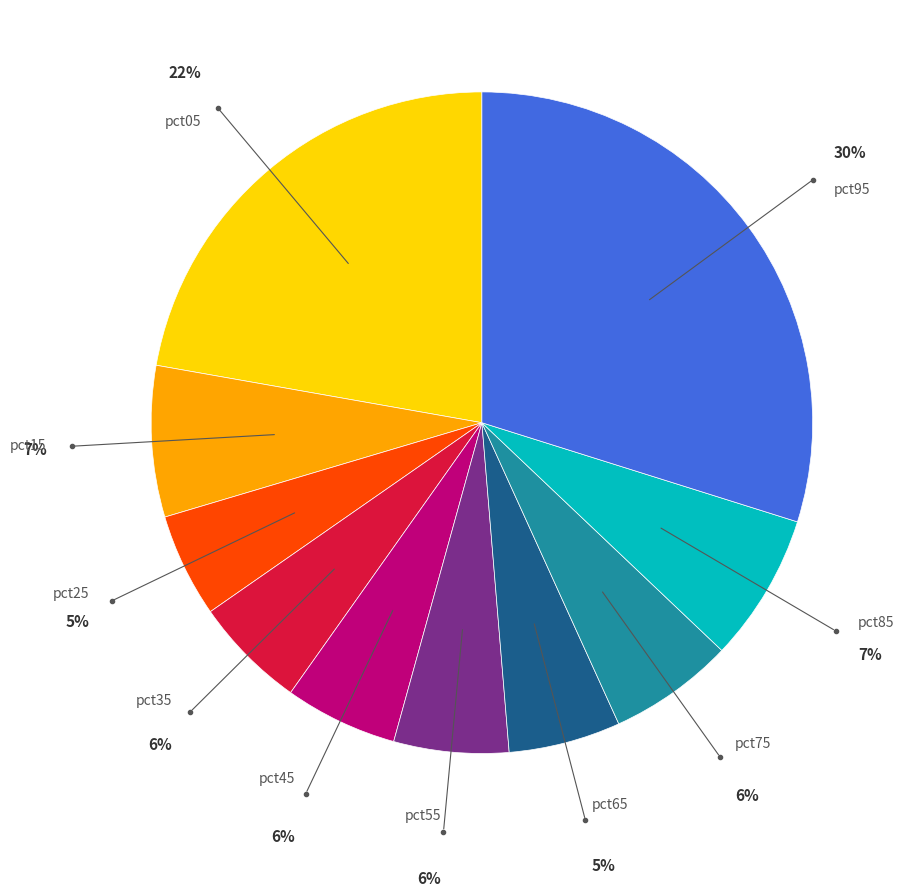

Is there a majority slice in this chart?

No